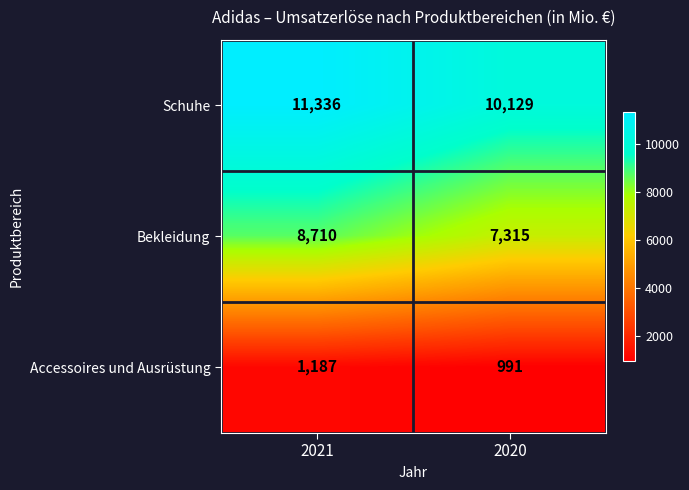

Count the number of categories in the chart.

2